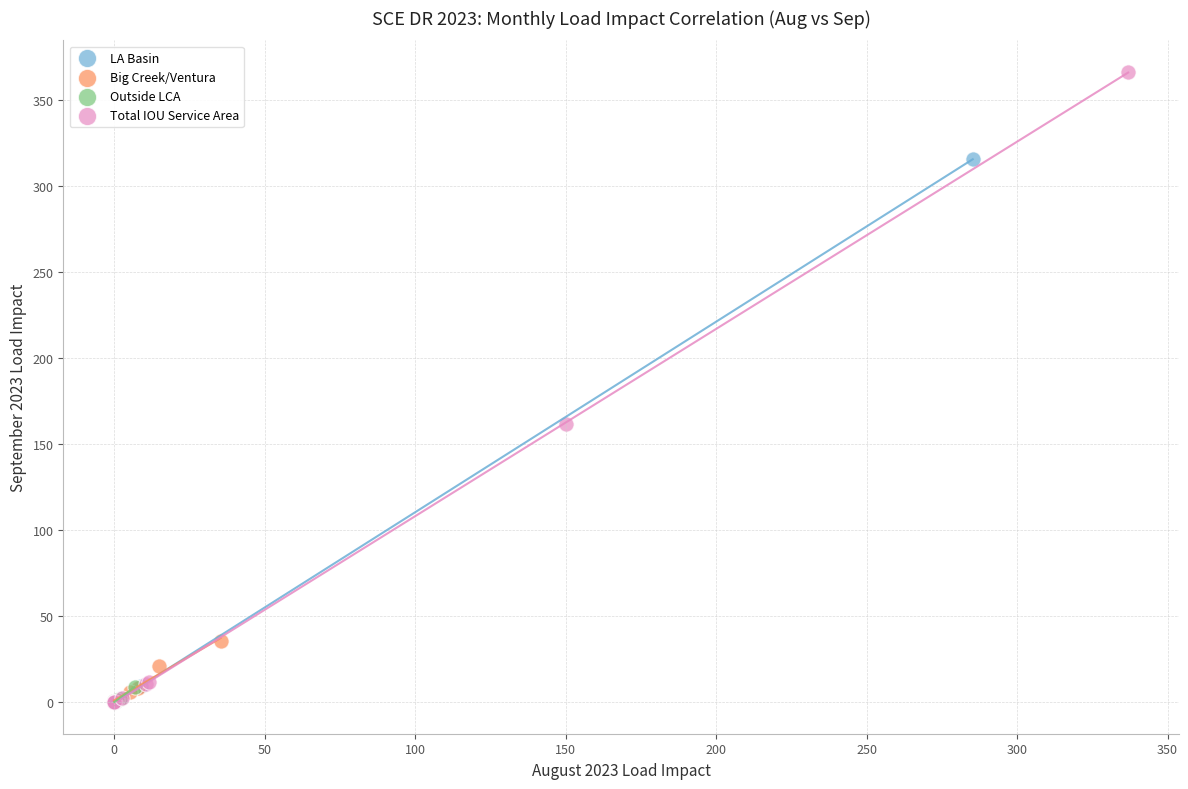

Which series has the largest Y range (max minus min)?

Total IOU Service Area